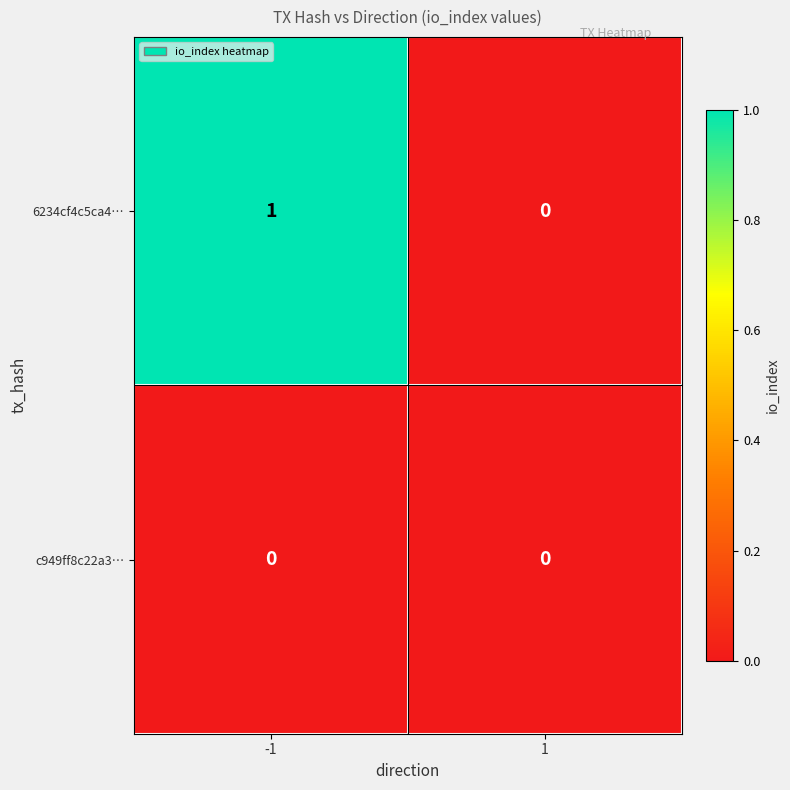

List the series in order of their overall mean, highest first.

6234cf4c5ca4…, c949ff8c22a3…